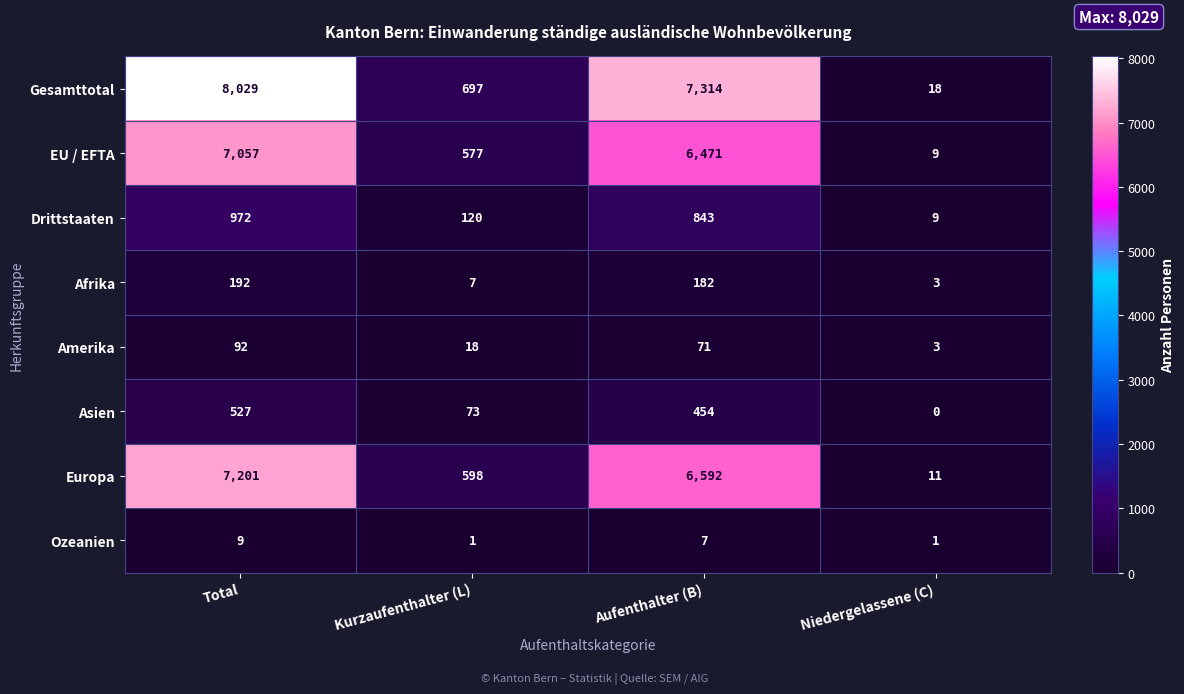

What is the maximum value shown in the chart?

8029